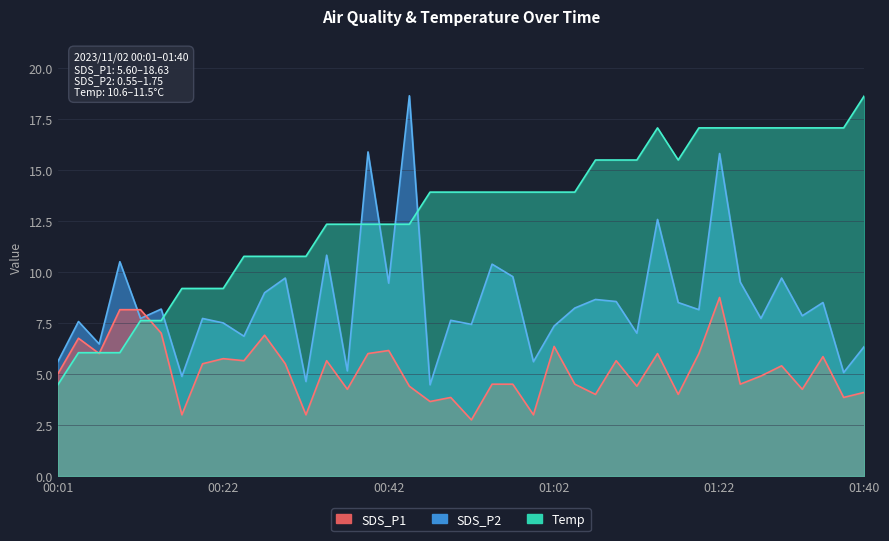

How many lines are shown in the chart?

3